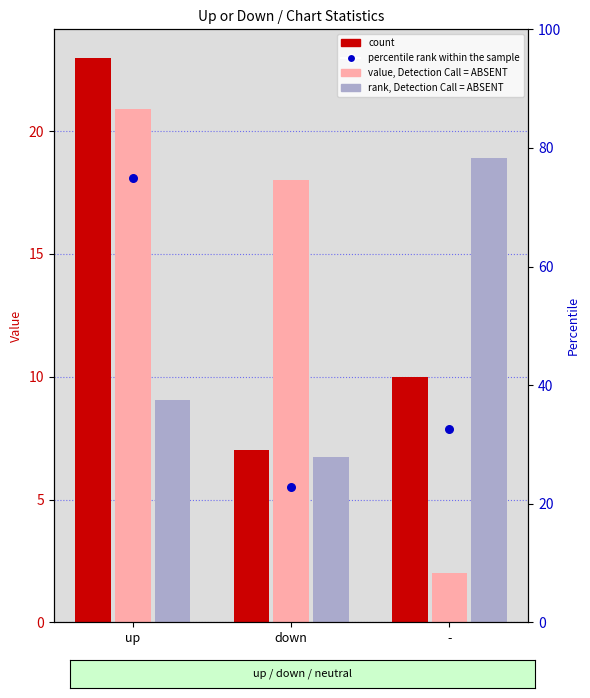

At how many categories does at least one series exceed 55?

1